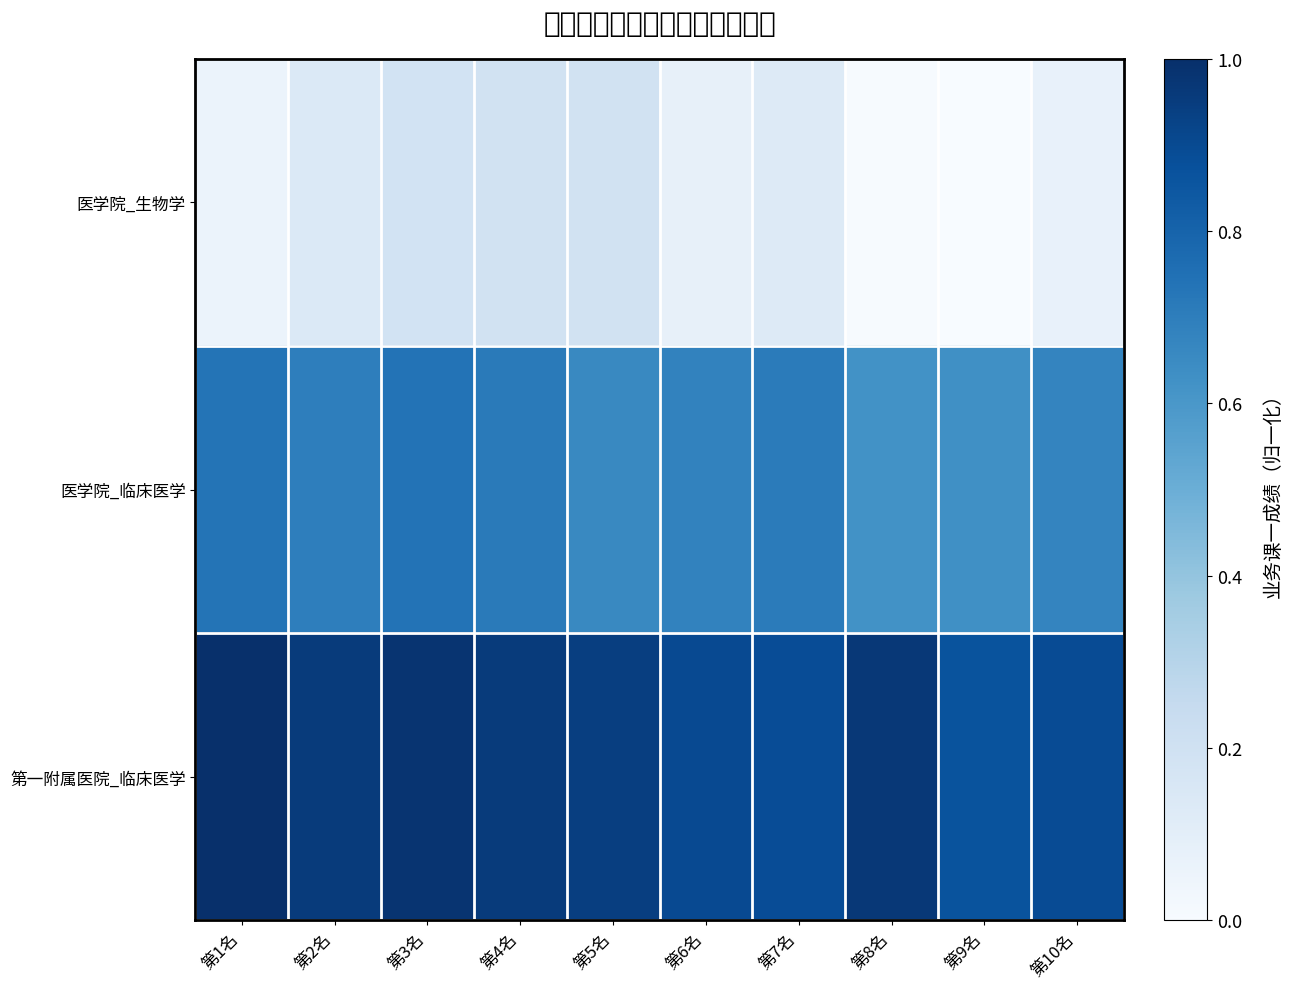

At how many categories does at least one series exceed 0?

10